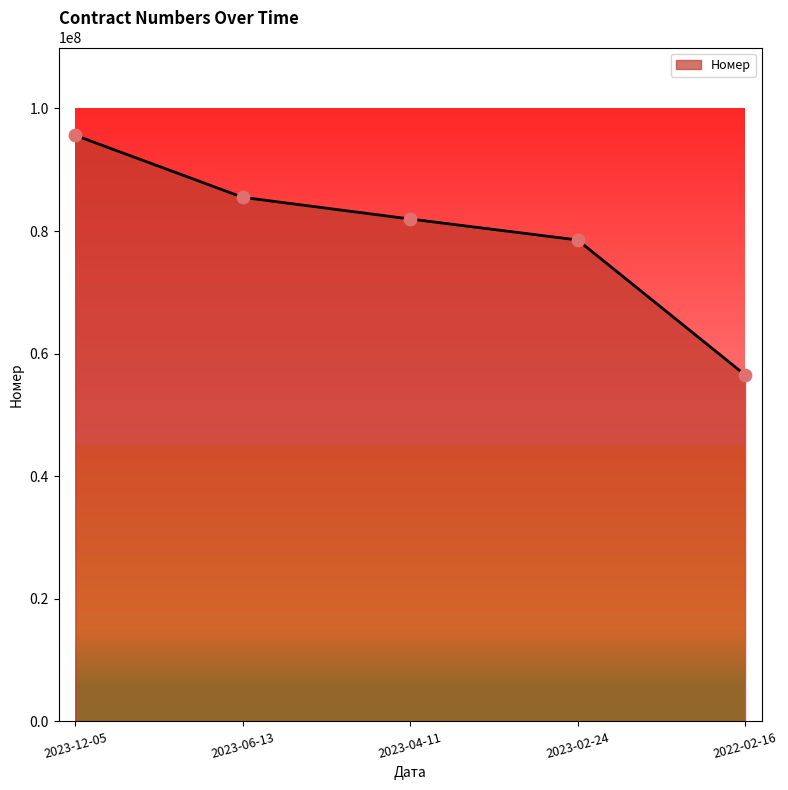

Between 2022-02-16 and 2023-06-13, which is larger?

2023-06-13